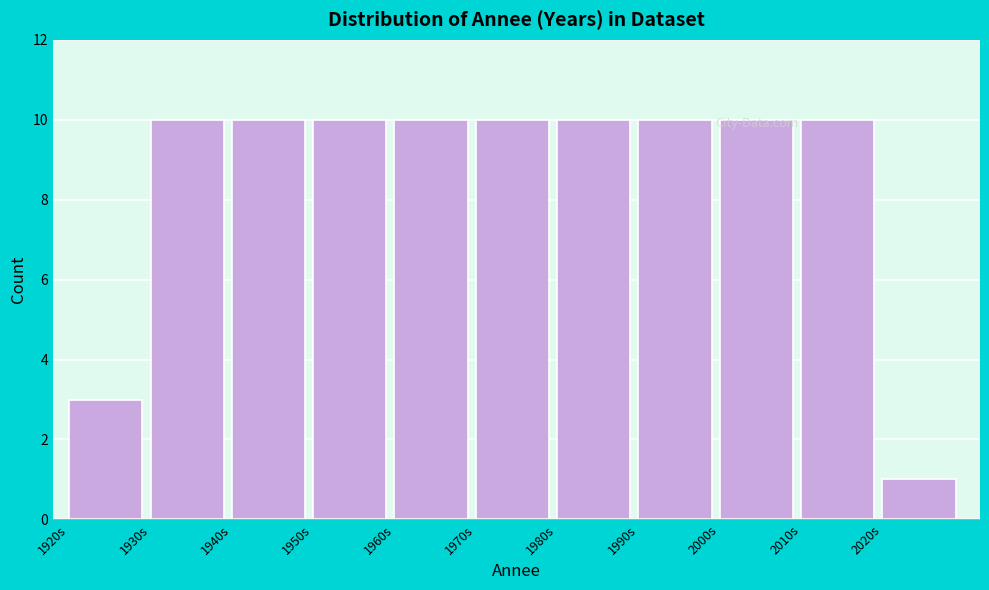

Reading left to right, transcribe this chart: for each bar, give the range it covers on the x-axis and its height. The values are not printed on the chart, so give them approximately, as read against the axis.

1920 to 1930: 3
1930 to 1940: 10
1940 to 1950: 10
1950 to 1960: 10
1960 to 1970: 10
1970 to 1980: 10
1980 to 1990: 10
1990 to 2000: 10
2000 to 2010: 10
2010 to 2020: 10
2020 to 2030: 1